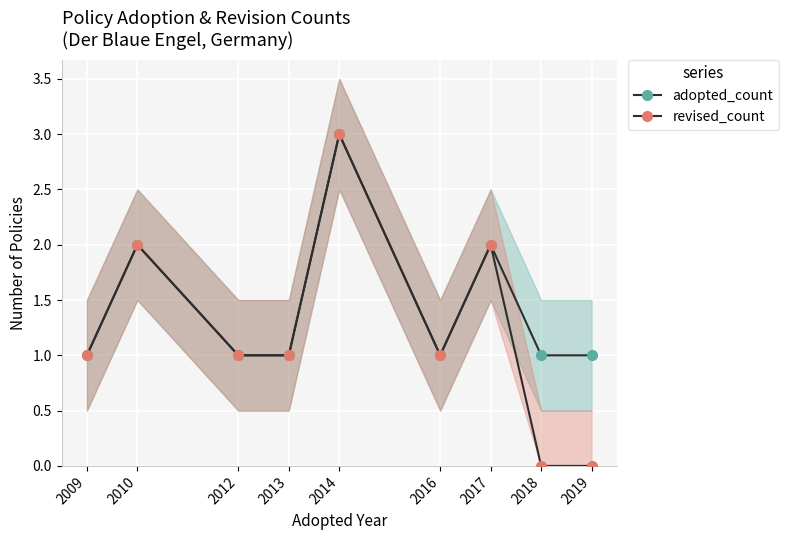

How many series are shown in this chart?

2